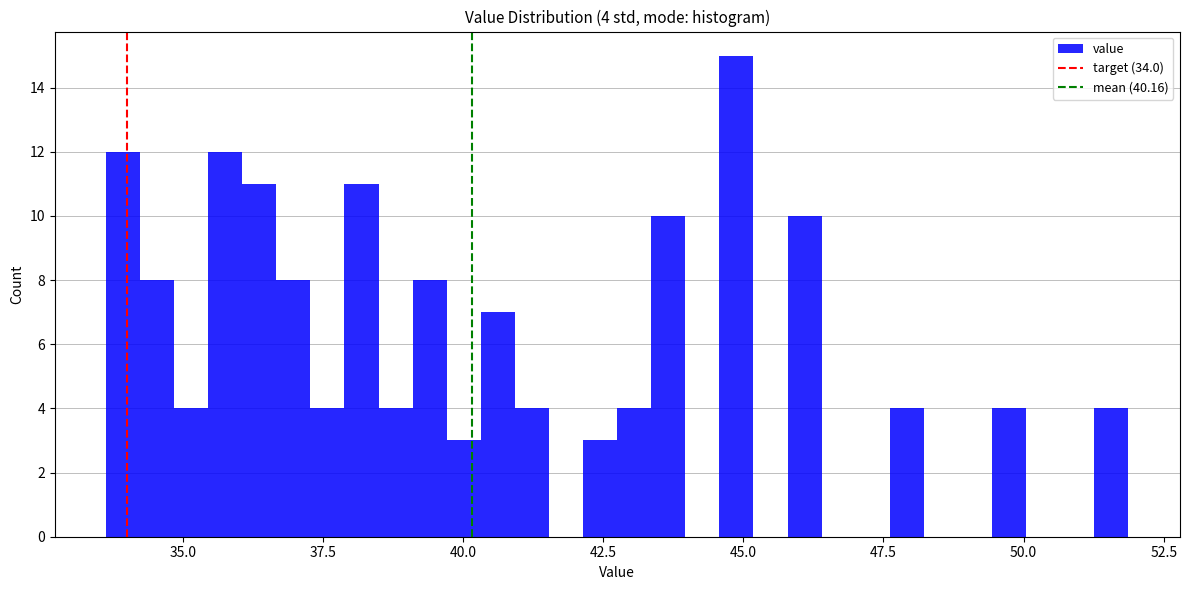

Around what value on the x-axis is the tallest bar? Give the approximate position of its centre, as read against the axis.

45.0